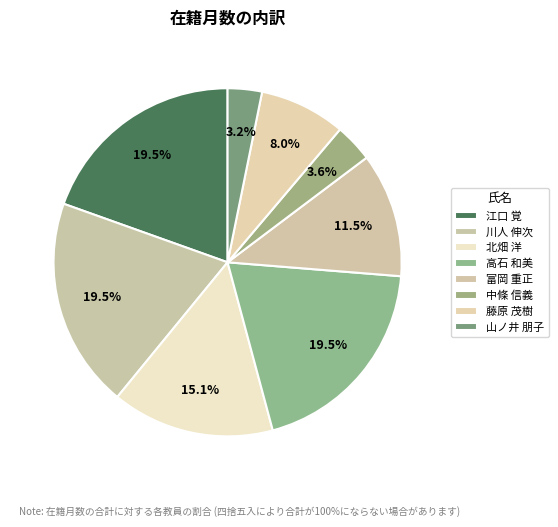

Which has a higher value, 川人 伸次 or 北畑 洋?

川人 伸次